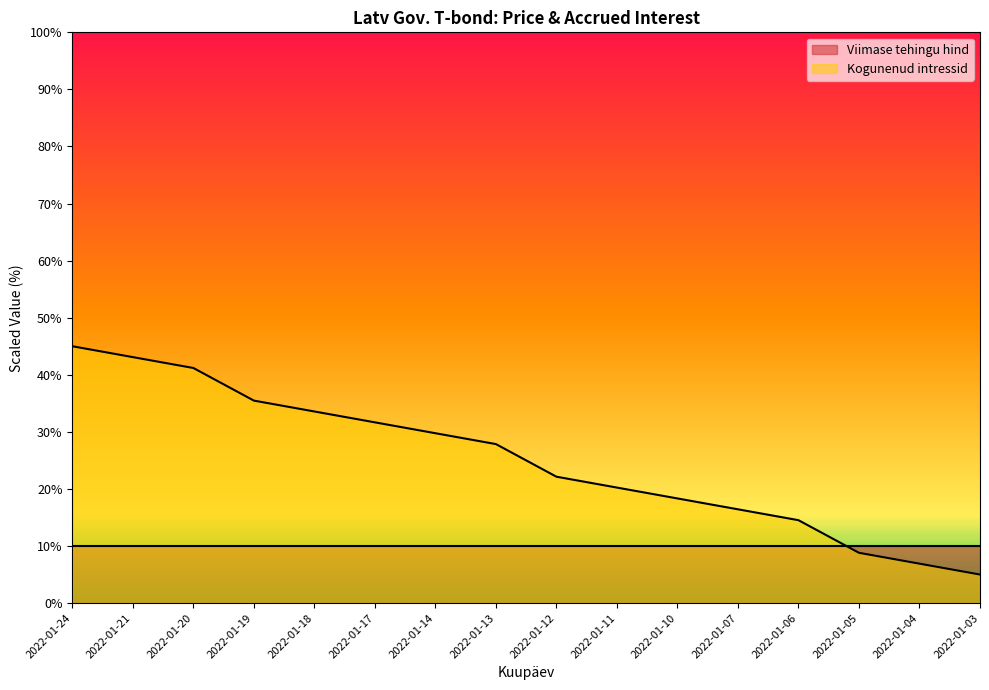

The chart shows a value of 6.3 at 2022-01-07. True or false?

False